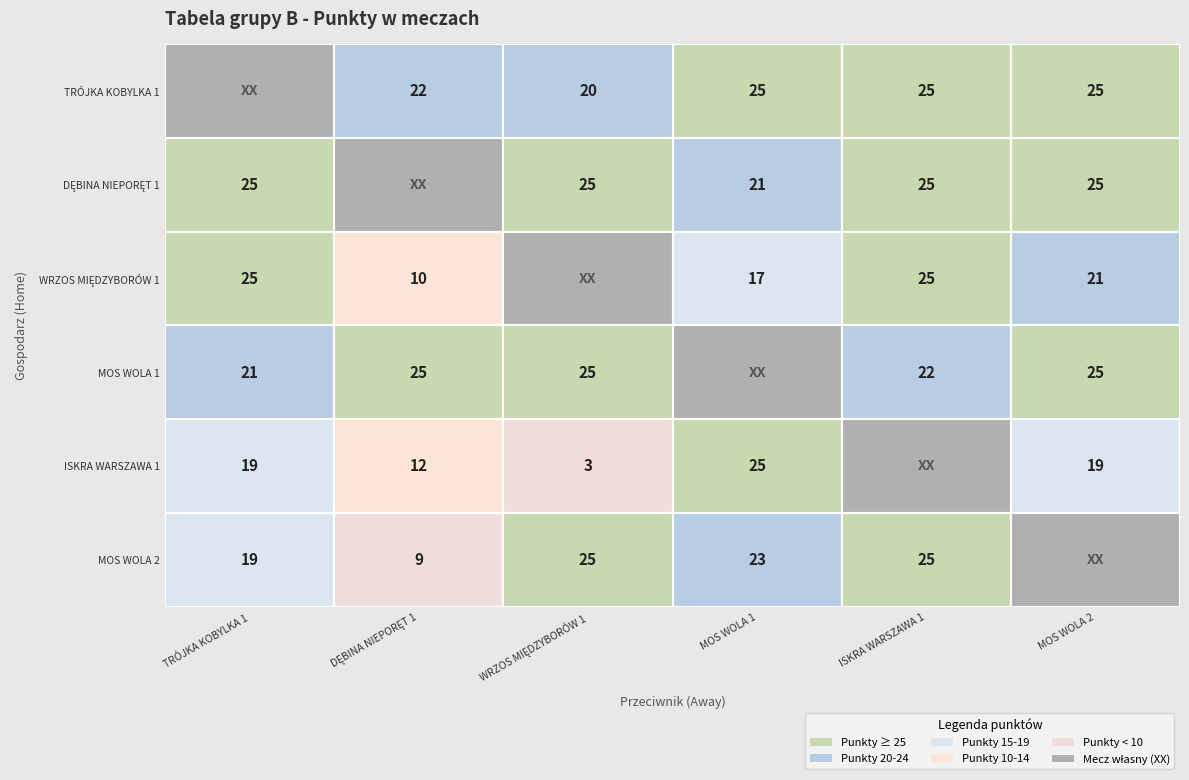

What is the sum of all DĘBINA NIEPORĘT 1 values?

121